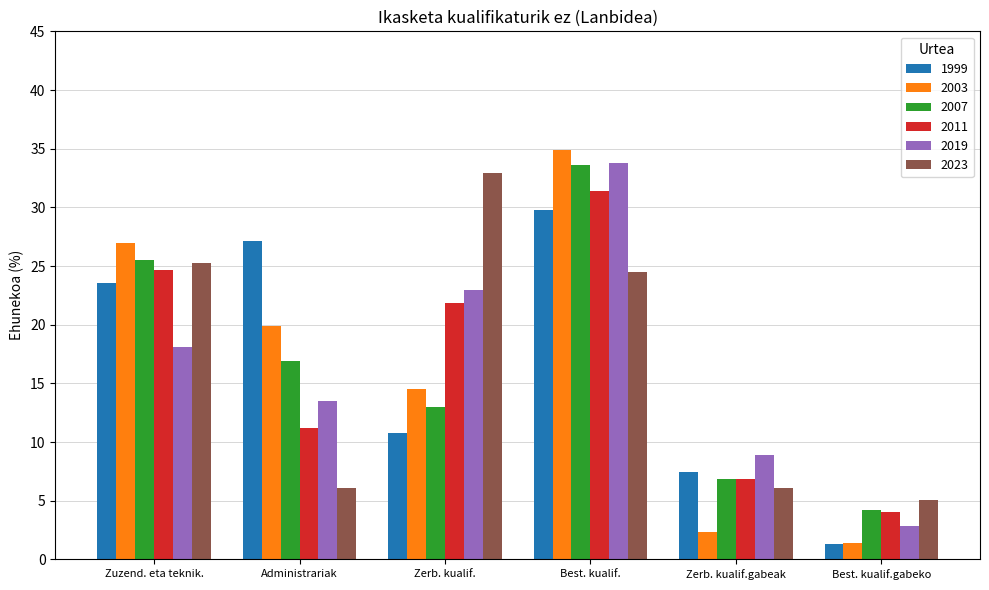

Which series has the largest range (max minus min)?

2003